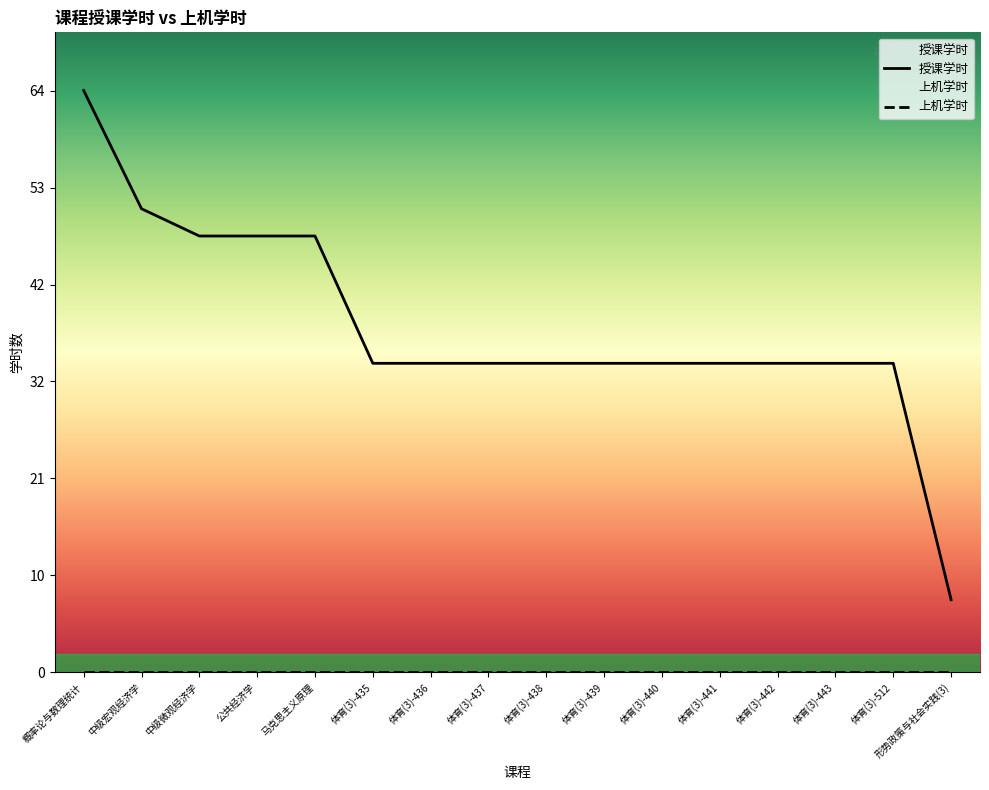

What is the greatest value displayed?

64